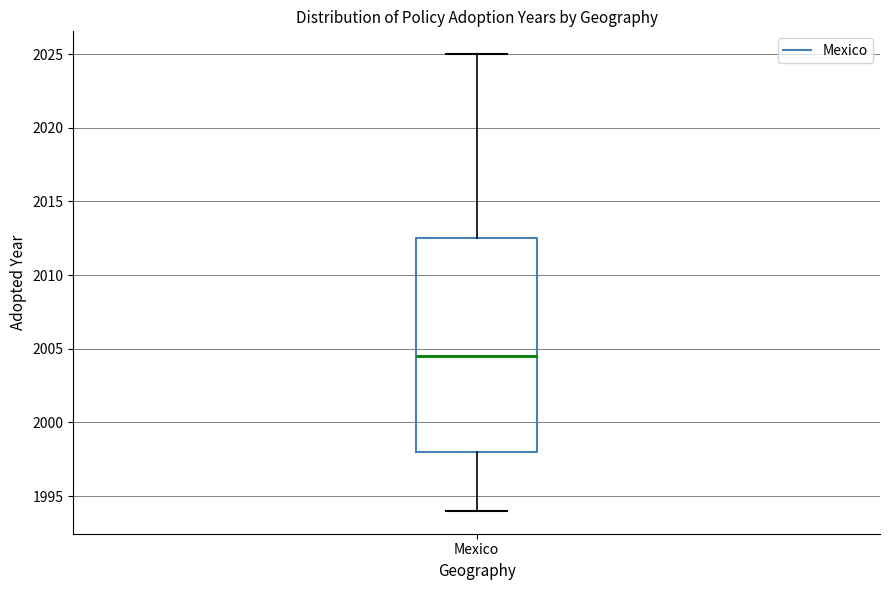

Read this box plot against the y-axis: the position of the median line, the range covered by the box, and the ends of both whiskers. The values are not printed on the chart, so give them approximately, as read against the axis.

median 2004.5, box 1998.0 to 2012.5, whiskers 1994.0 to 2025.0